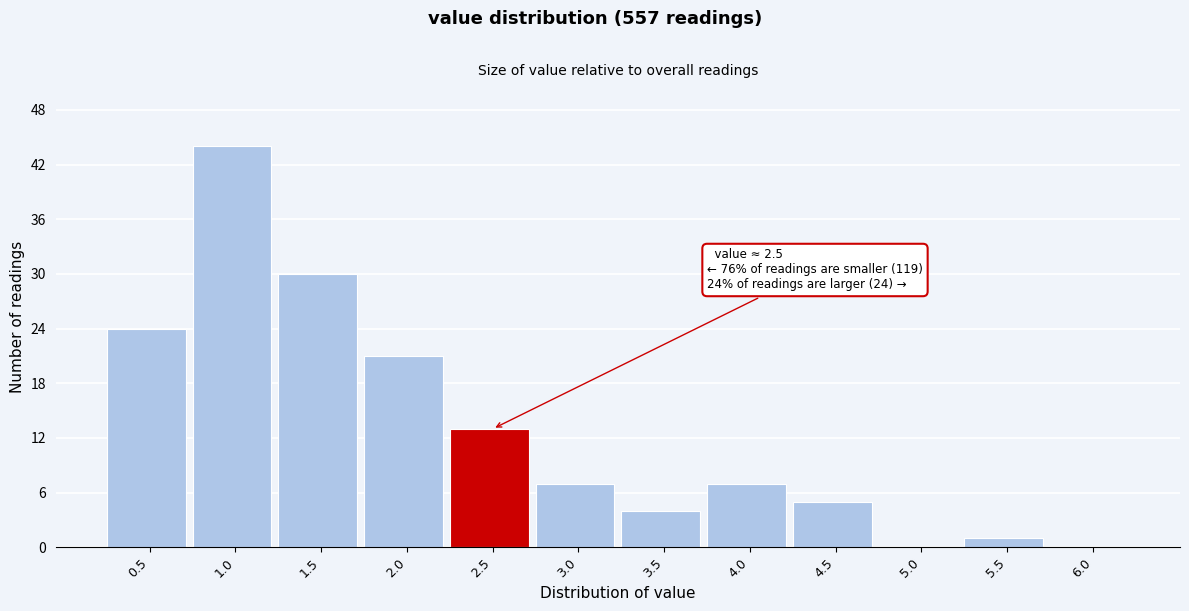

Reading left to right, transcribe all the data shown in this chart.

0.5=24	1.0=44	1.5=30	2.0=21	2.5=13	3.0=7	3.5=4	4.0=7	4.5=5	5.0=0	5.5=1	6.0=0